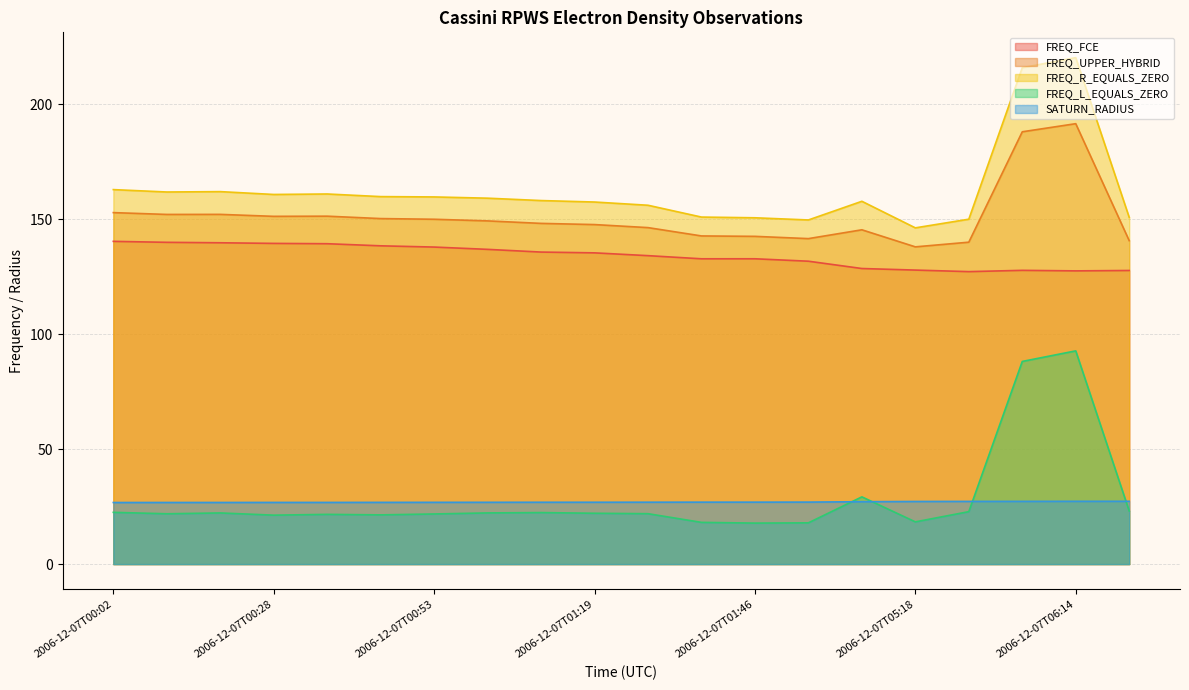

What is the label of the 15th point from the left?

2006-12-07T04:04